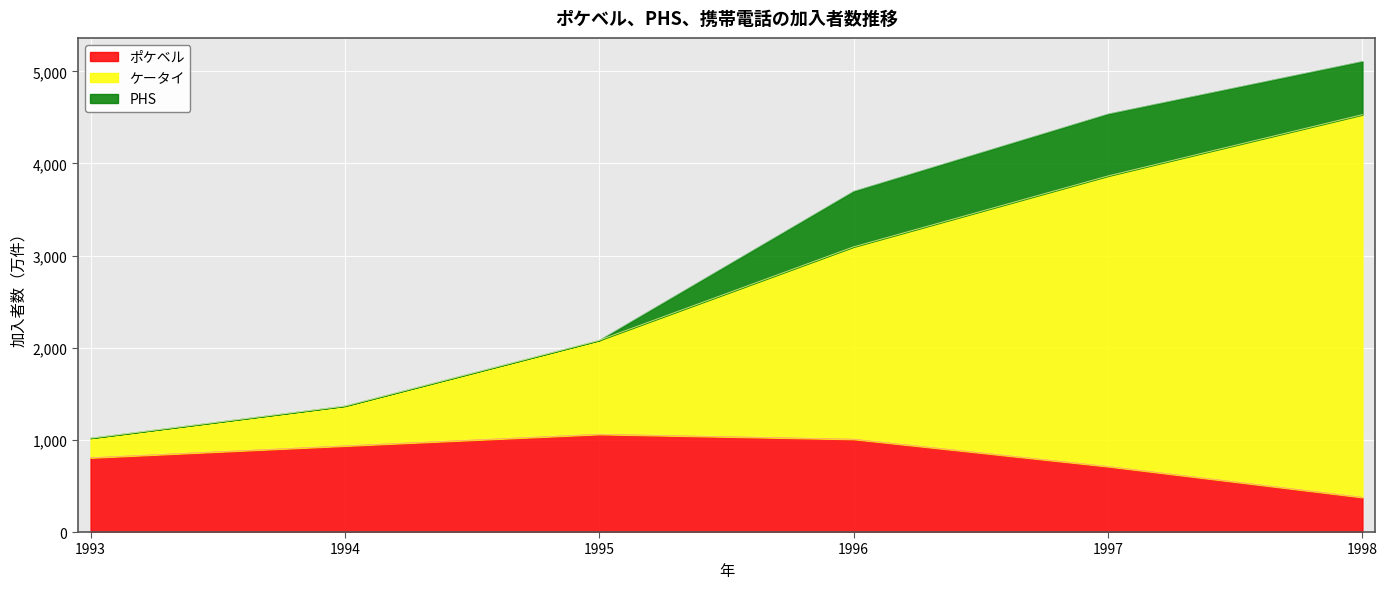

What is the greatest value displayed?

4529.6